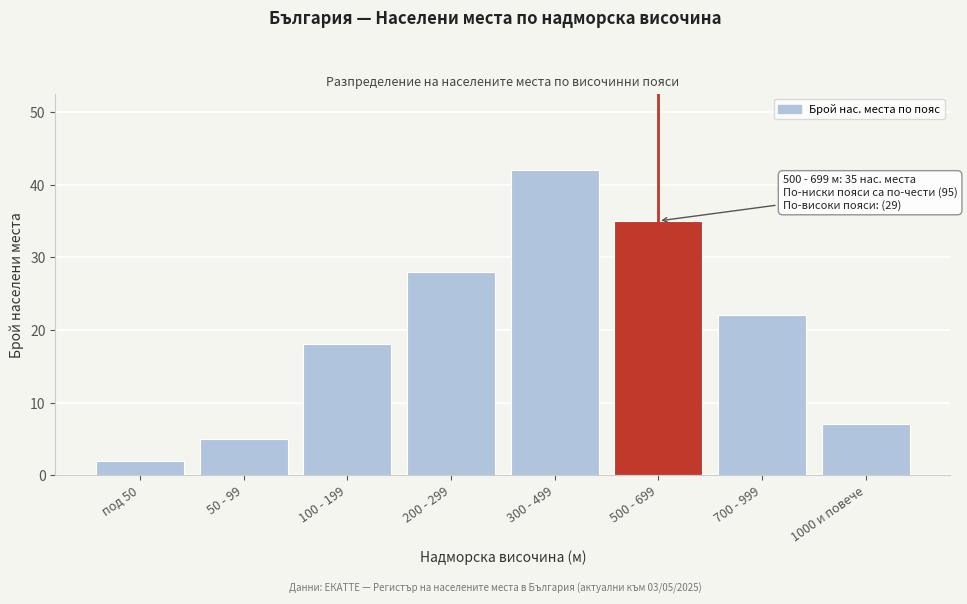

Reading left to right, extract all data points from this chart.

под 50=2	50 - 99=5	100 - 199=18	200 - 299=28	300 - 499=42	500 - 699=35	700 - 999=22	1000 и повече=7